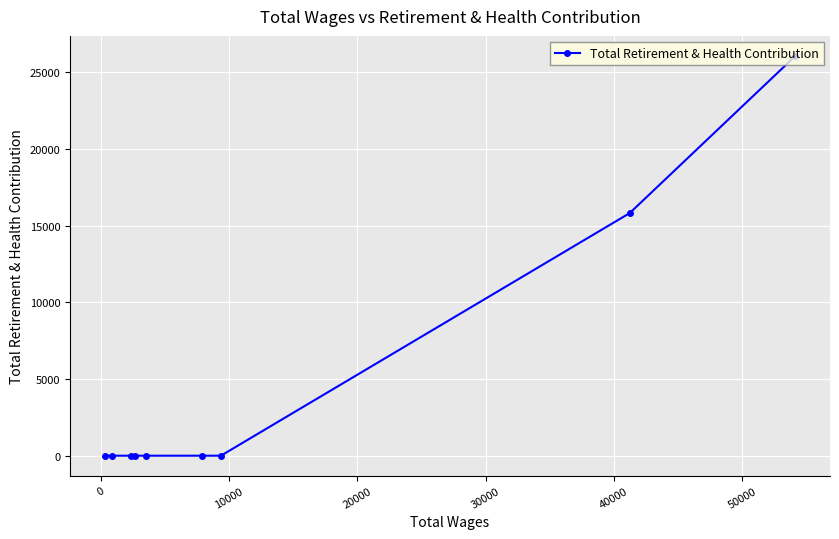

What is the difference between the second highest and second lowest values?

15821